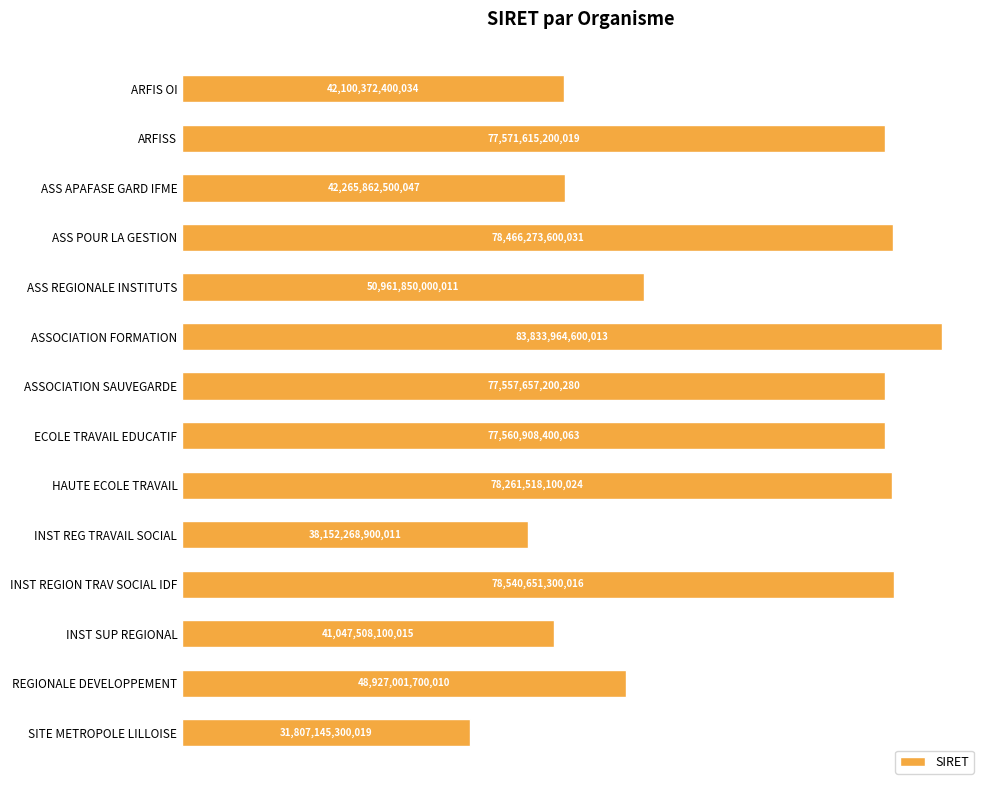

Are the bars horizontal?

Yes